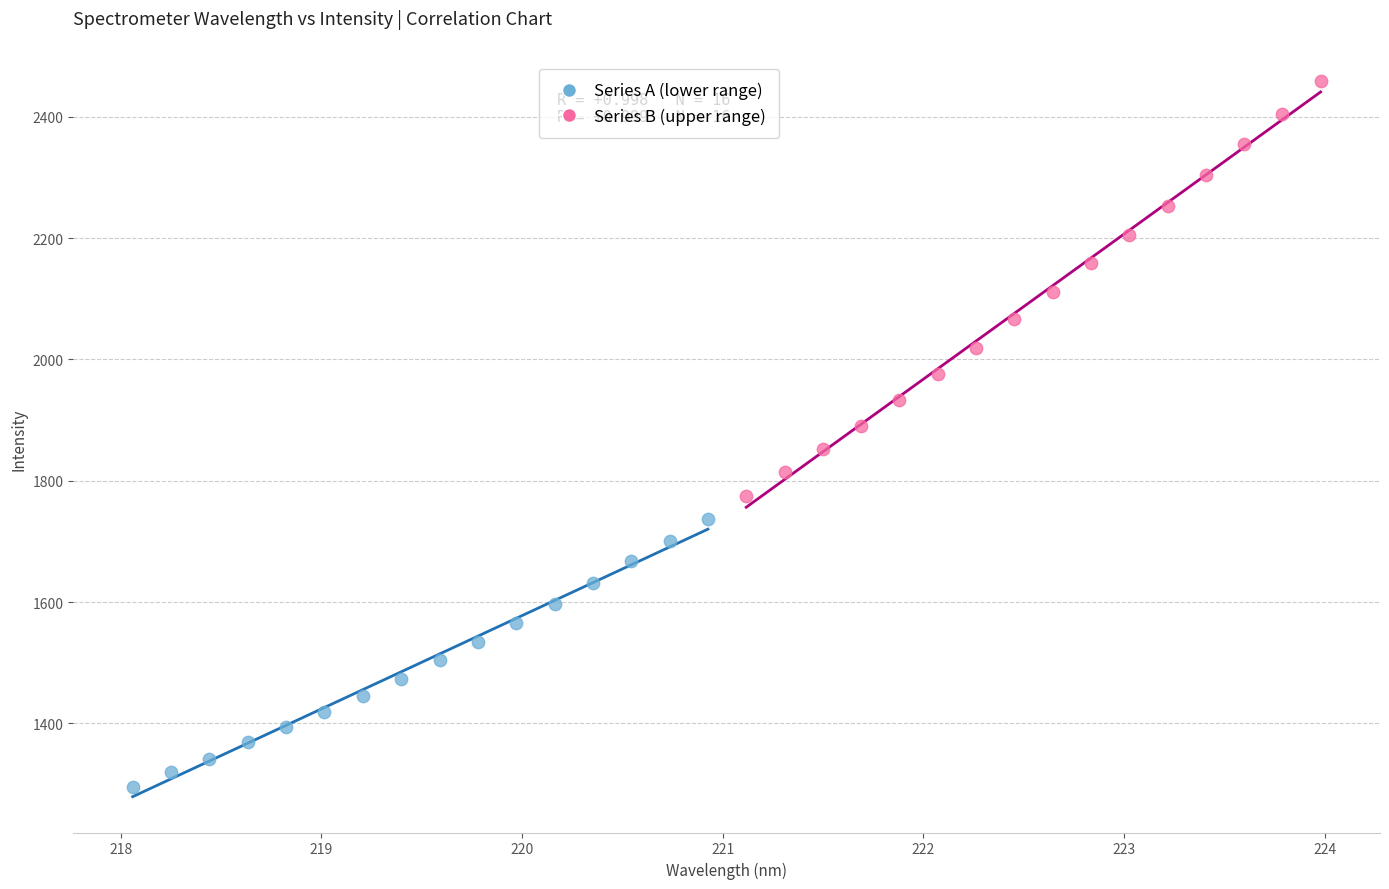

Which series reaches the maximum Y coordinate?

Series B (upper range)